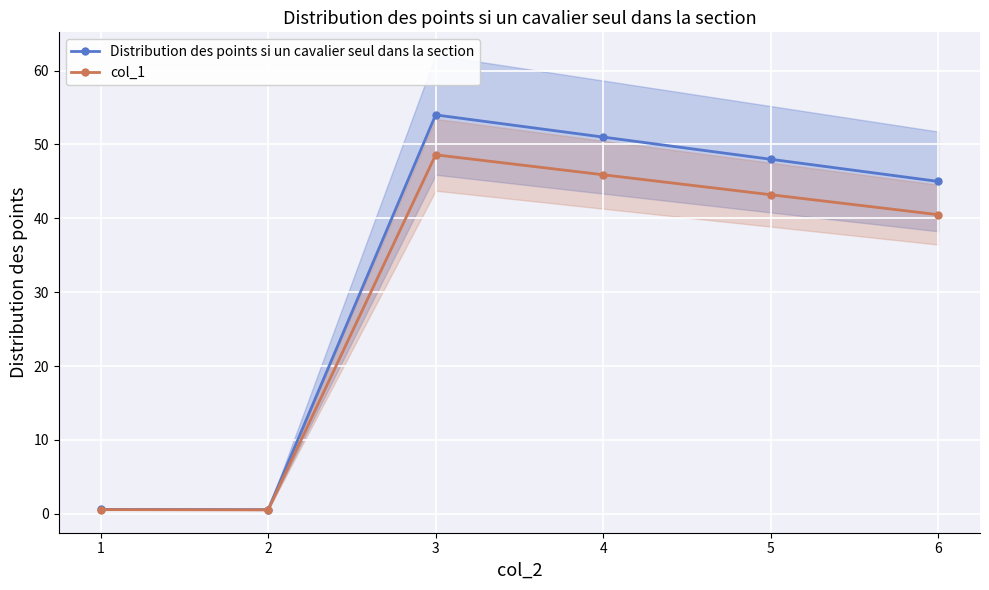

Is it true that Distribution des points si un cavalier seul dans la section equals 0.6 at 2?

True